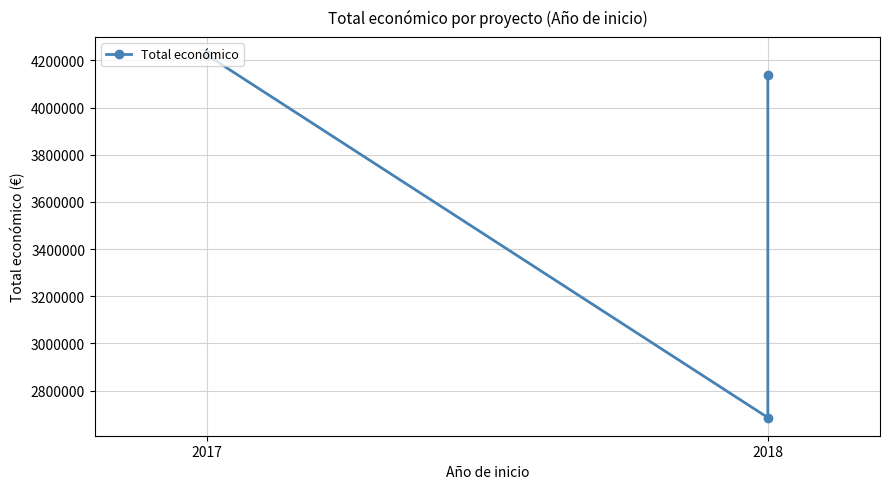

True or false: the data shows 742736 at 2018.

False